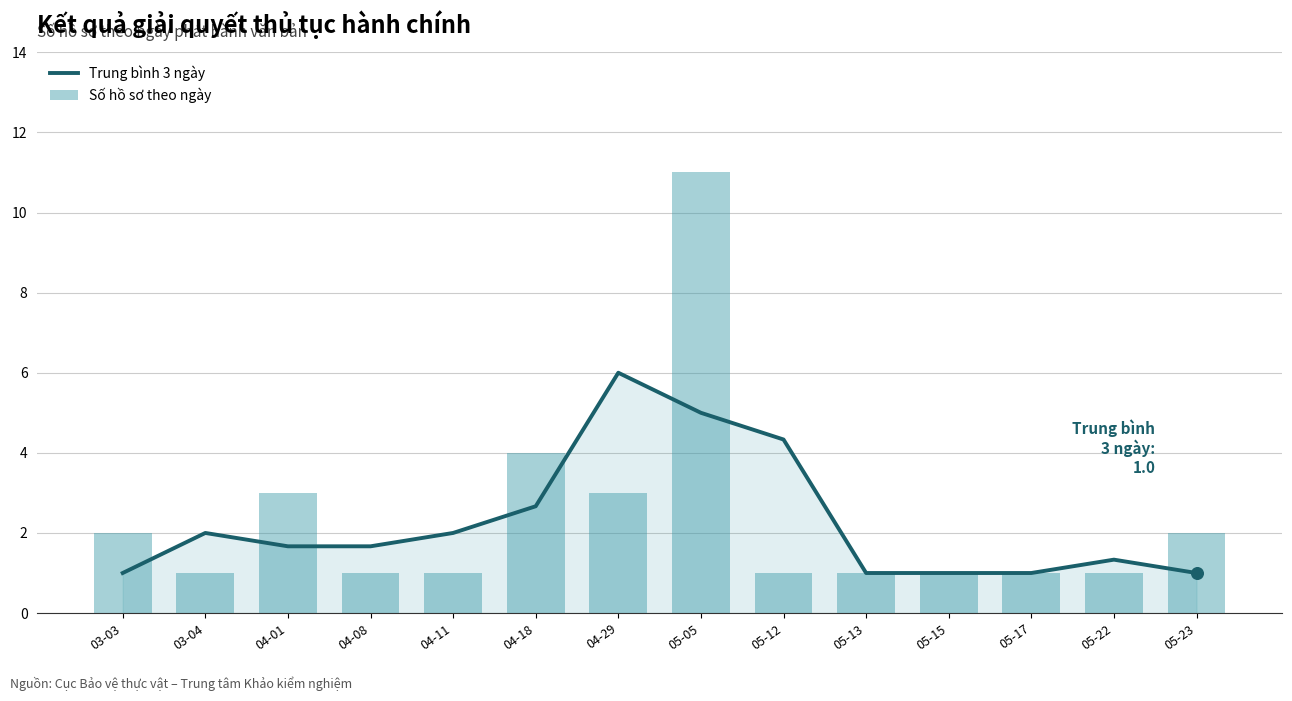

Which series reaches the maximum Y coordinate?

Số hồ sơ theo ngày